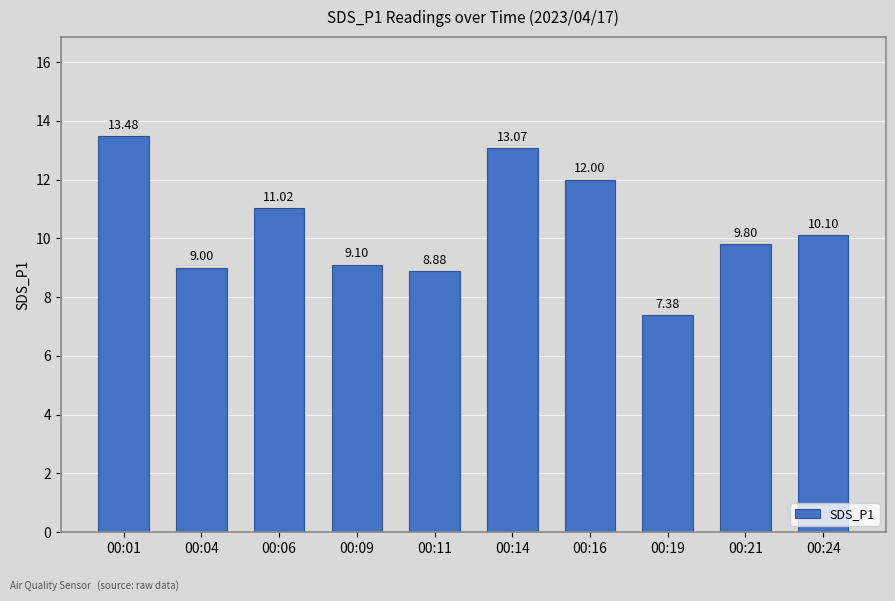

Rank the categories by value from lowest to highest.

00:19, 00:11, 00:04, 00:09, 00:21, 00:24, 00:06, 00:16, 00:14, 00:01